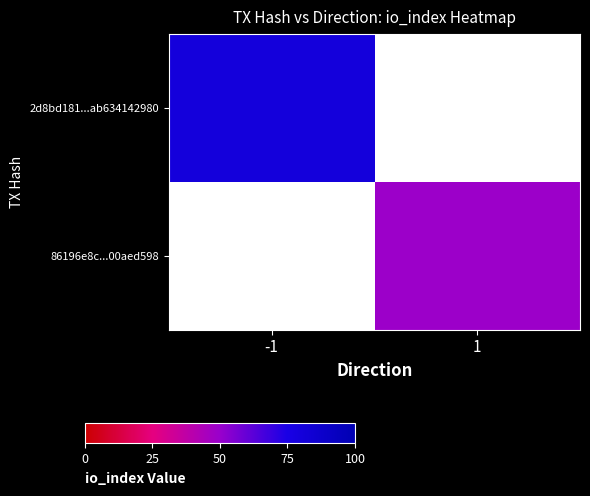

Which has a higher value, 1 or -1?

-1